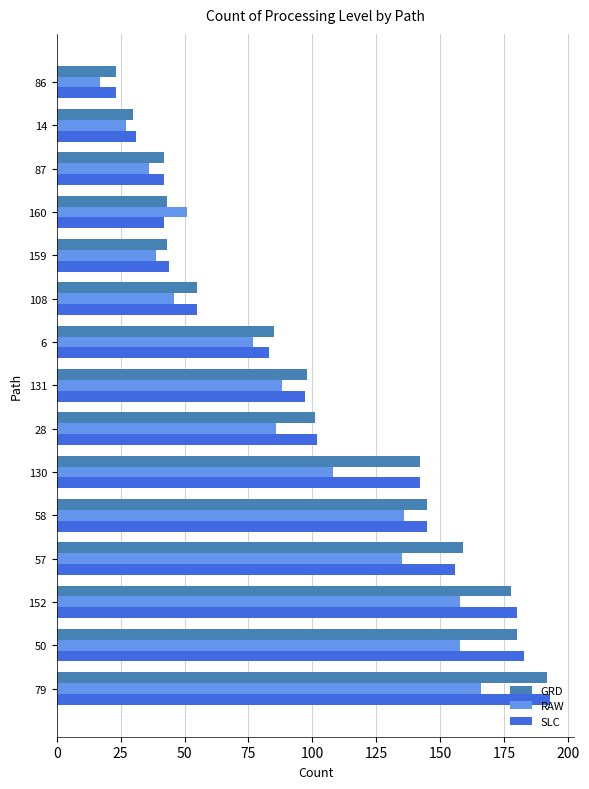

Which series changed the most between 130 and 6?

SLC